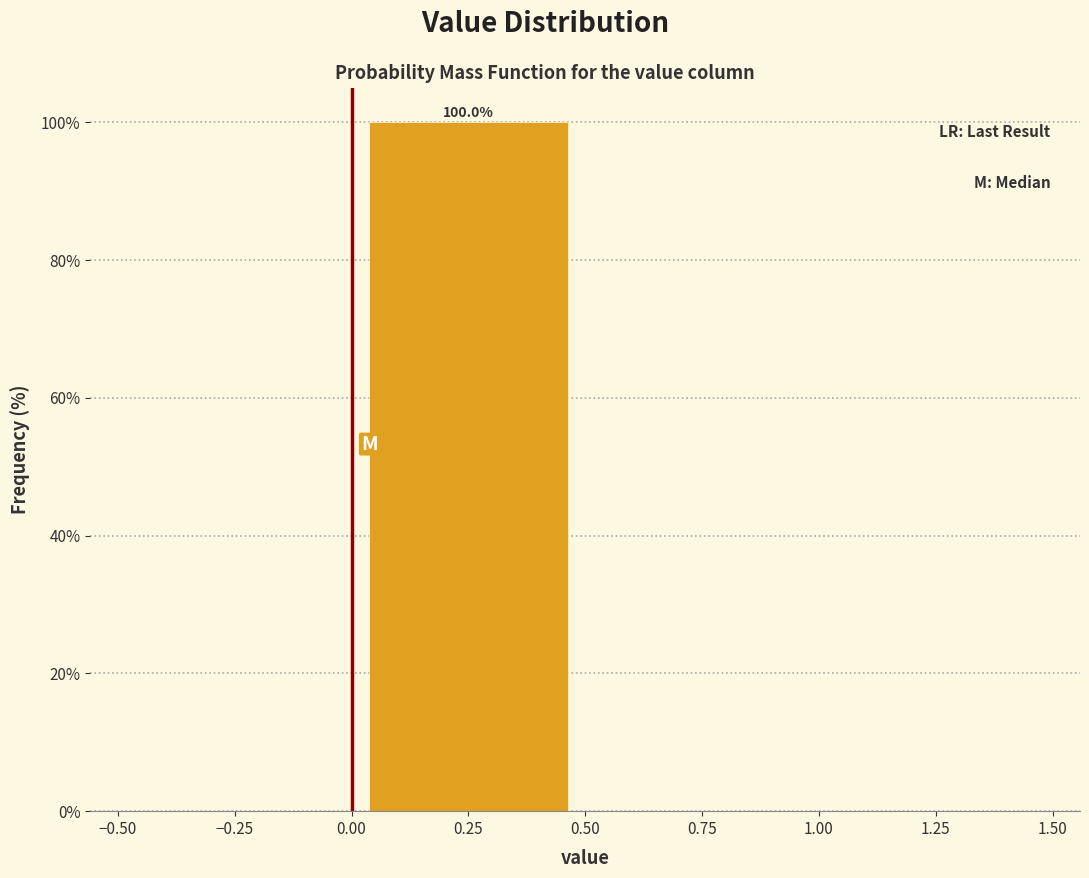

Which range on the x-axis has the tallest bar?

0.00 to 0.50